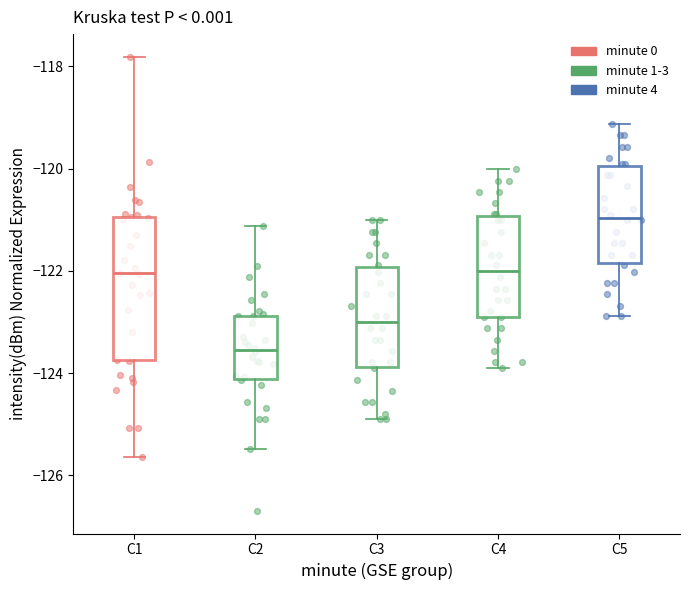

Which box is the tallest, from its lower edge to its upper edge?

C1